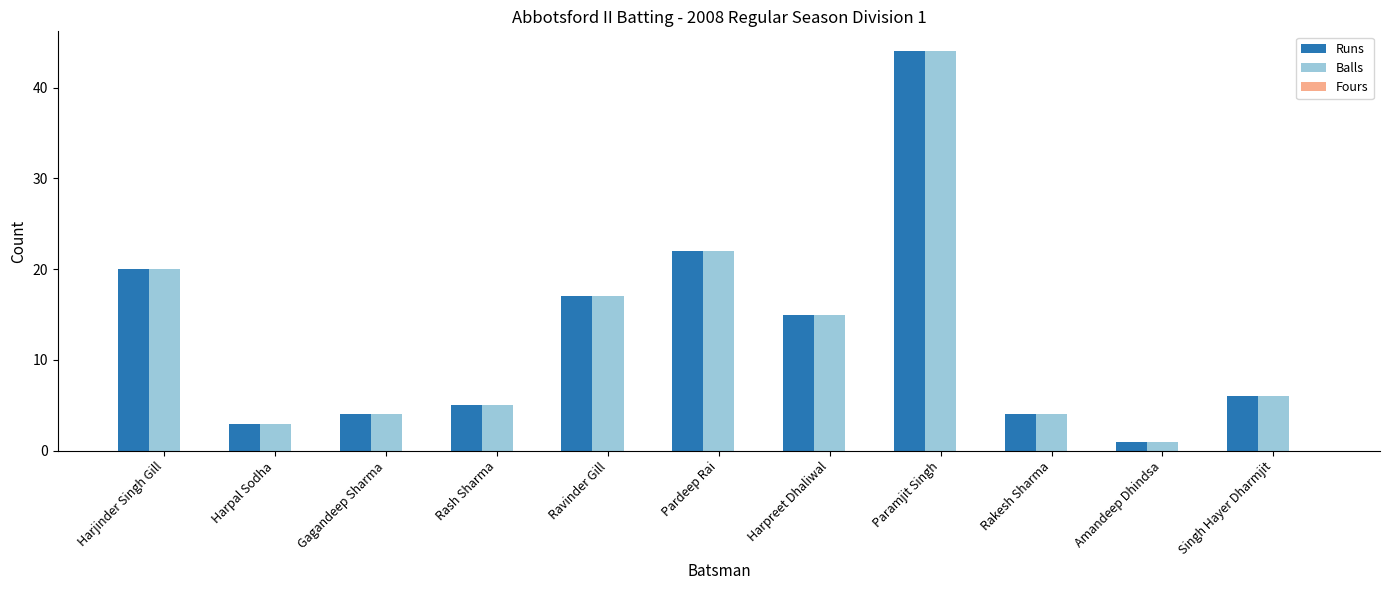

The Runs series shows 44 at Paramjit Singh. True or false?

True